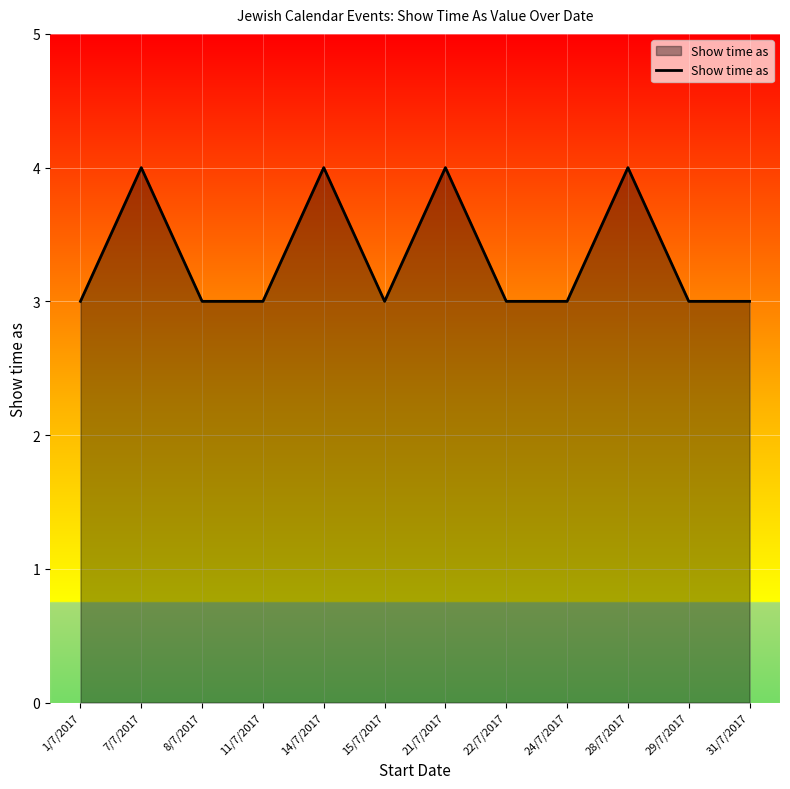

The chart shows a value of 2 at 22/7/2017. True or false?

False